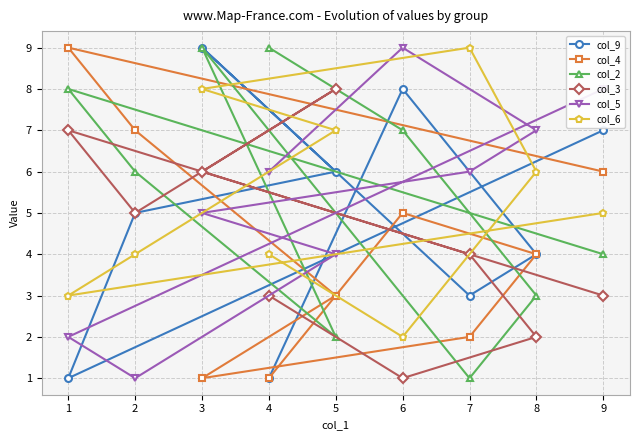

The value of col_3 at 8 is 4. True or false?

False